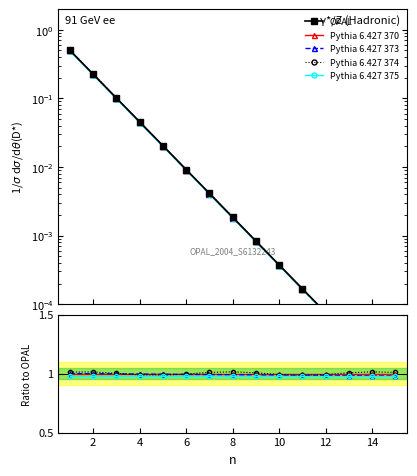

What is the sum of the OPAL values at 8 and 2?

0.2